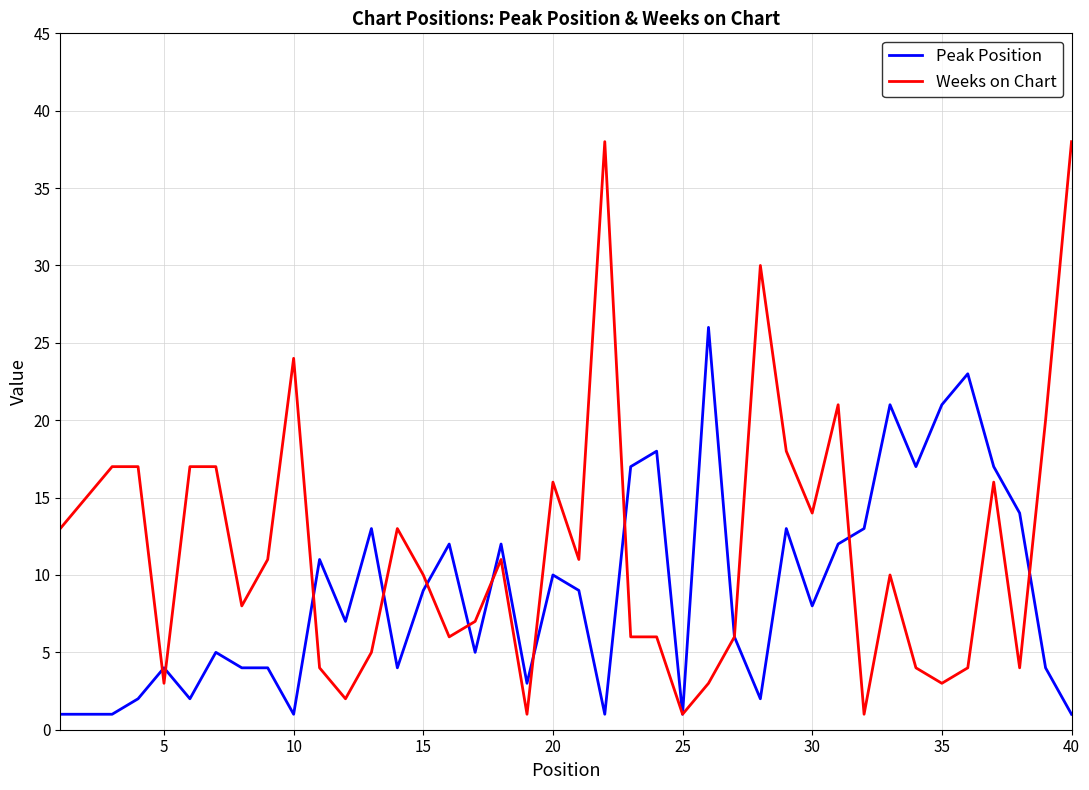

List the series in order of their peak value, lowest first.

Peak Position, Weeks on Chart